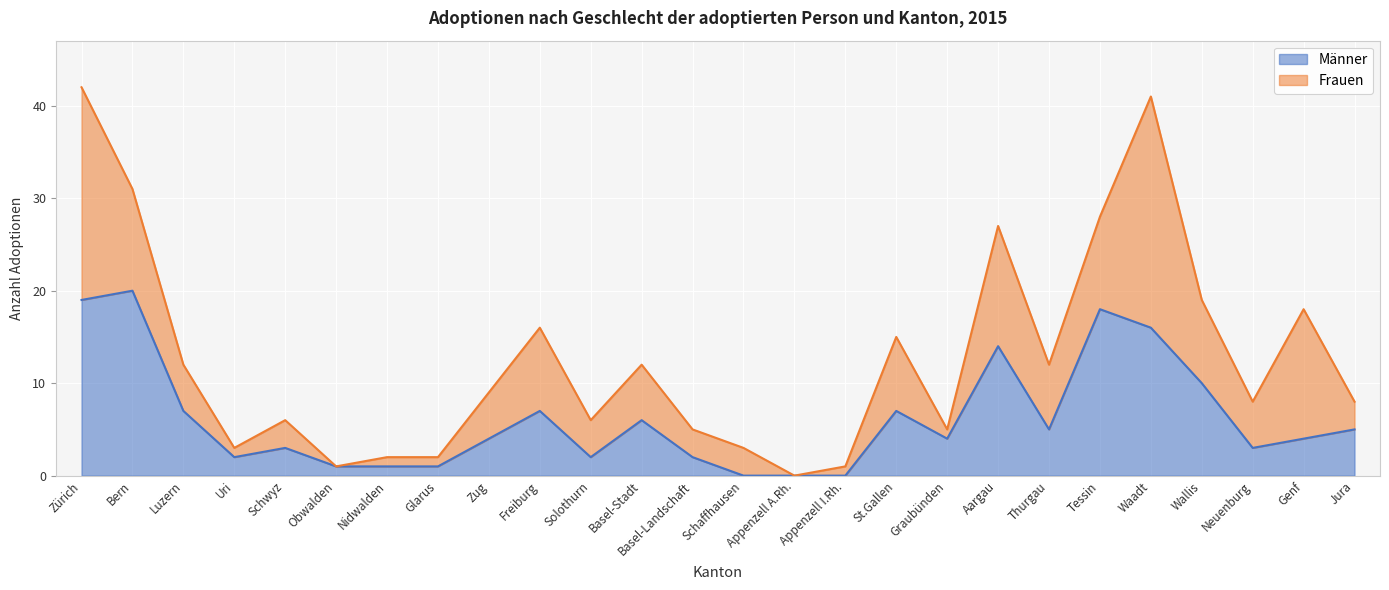

Is it true that the value at Thurgau is 8?

False